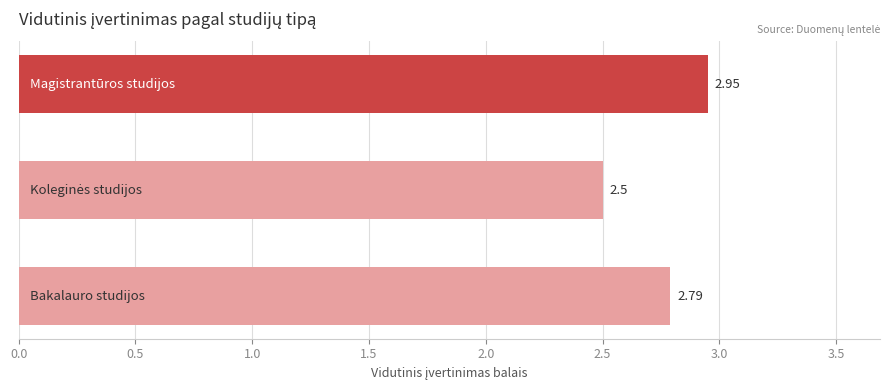

What is the average value?

2.7